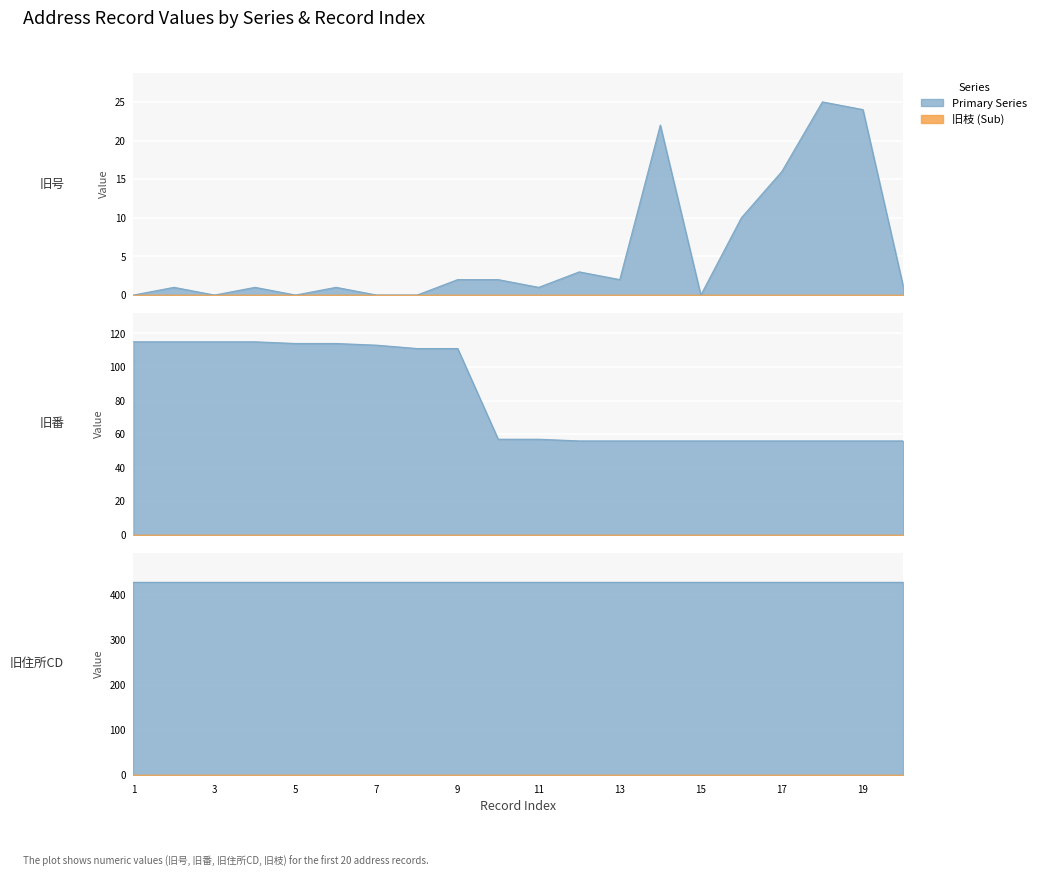

True or false: 旧番 and 旧号 cross at least once.

False